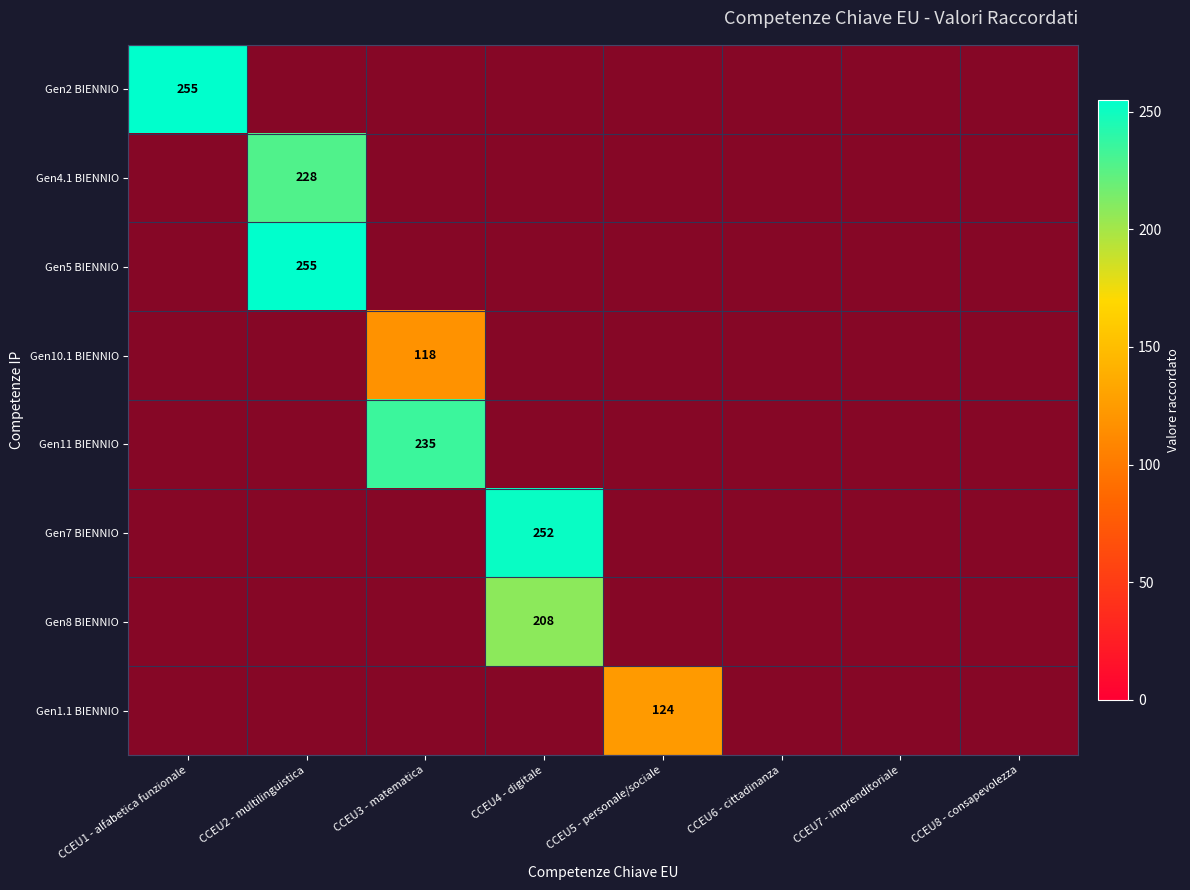

How many data points in Gen5 BIENNIO are above 0?

1